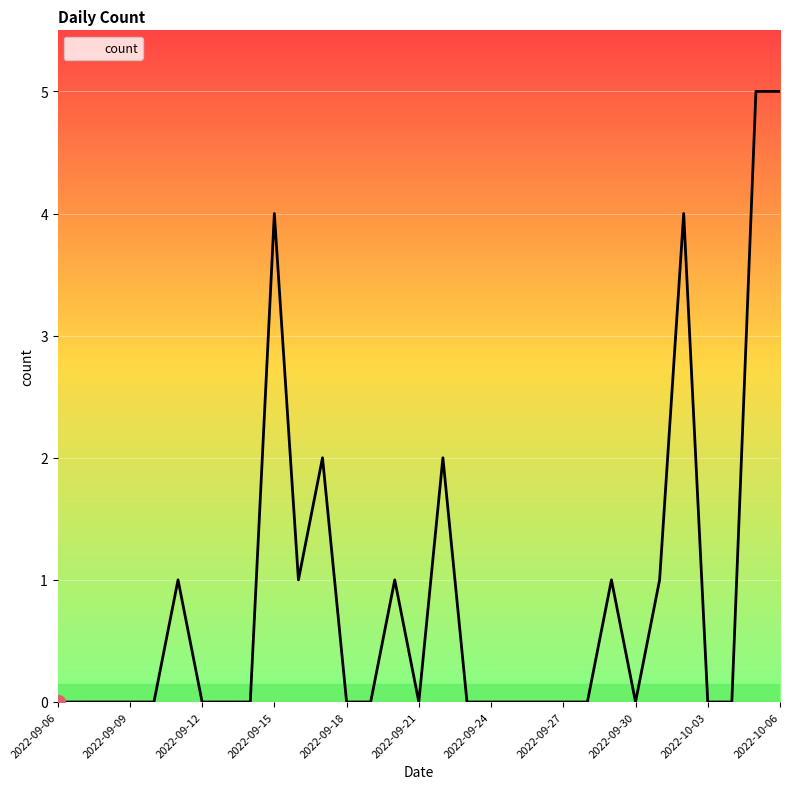

What is the sum of all values?

27